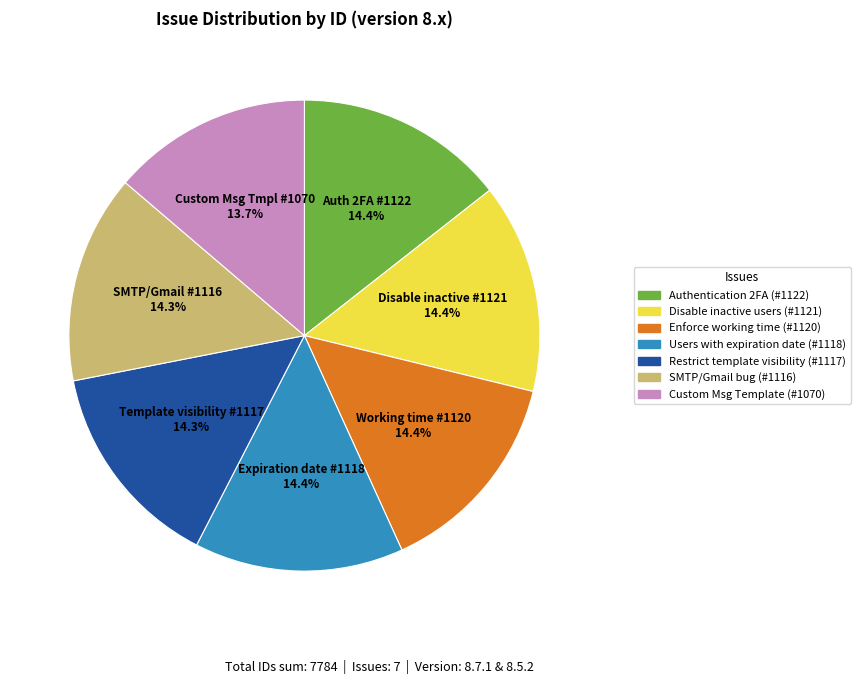

To the nearest percent, what is the average slice percentage?

14%